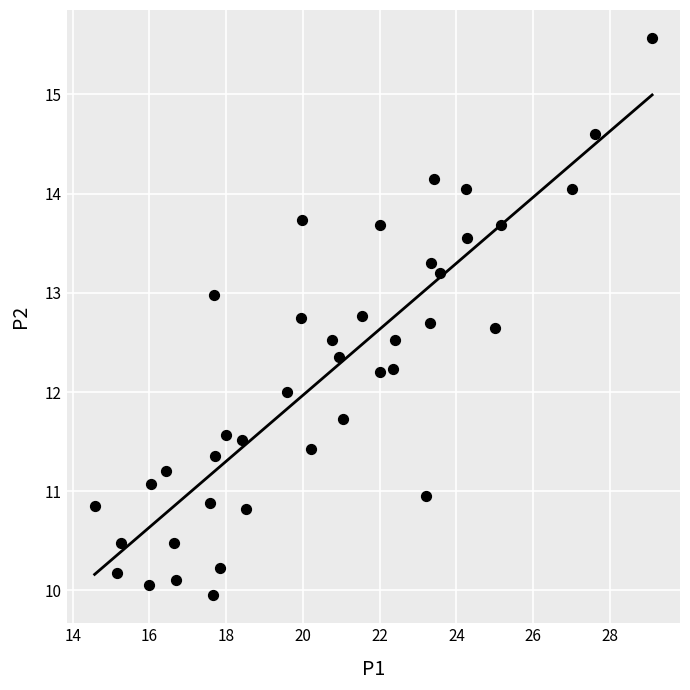

What is the range of X values (max minus min)?

14.5